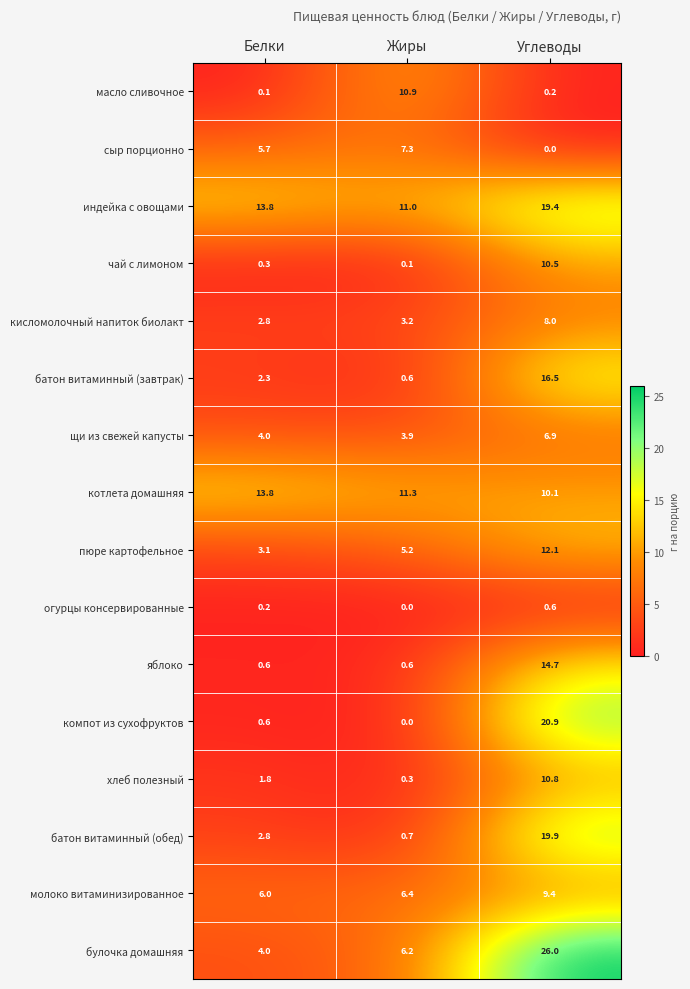

What is the difference between the highest and lowest values at Углеводы?

26.0